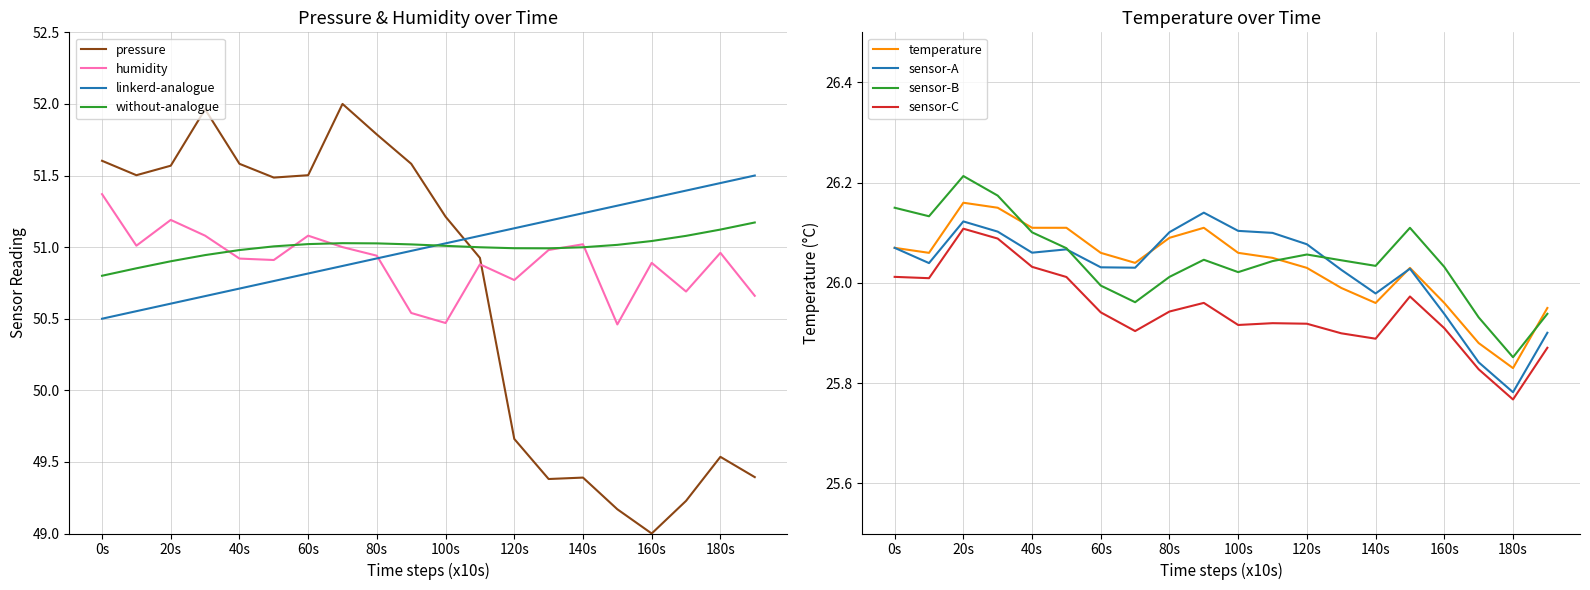

What is the value of the temperature point at the 17th from the left?

26.0